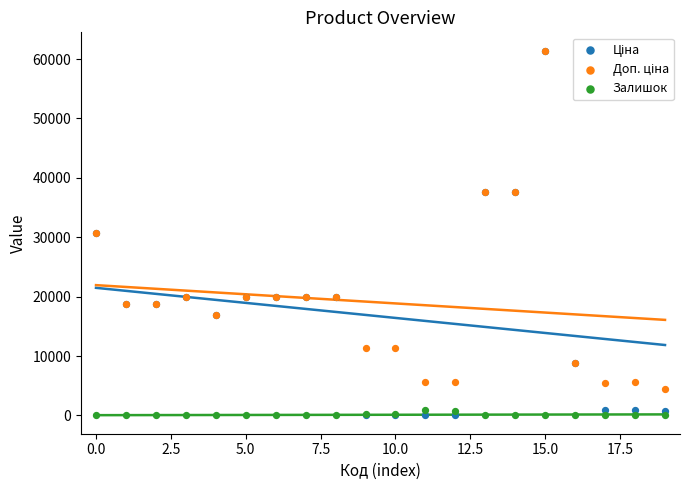

Which series reaches the minimum Y coordinate?

Залишок